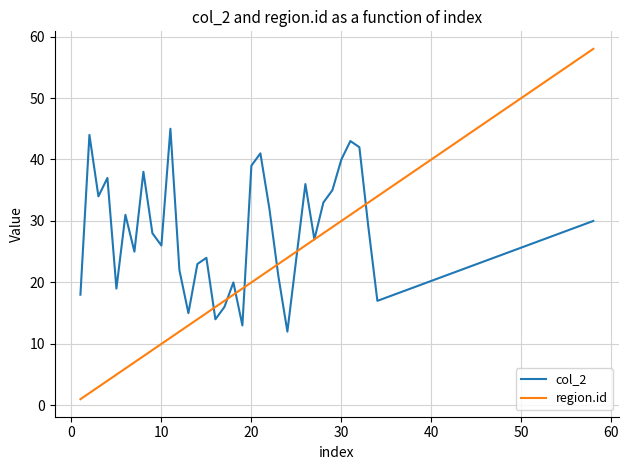

How many lines are shown in the chart?

2